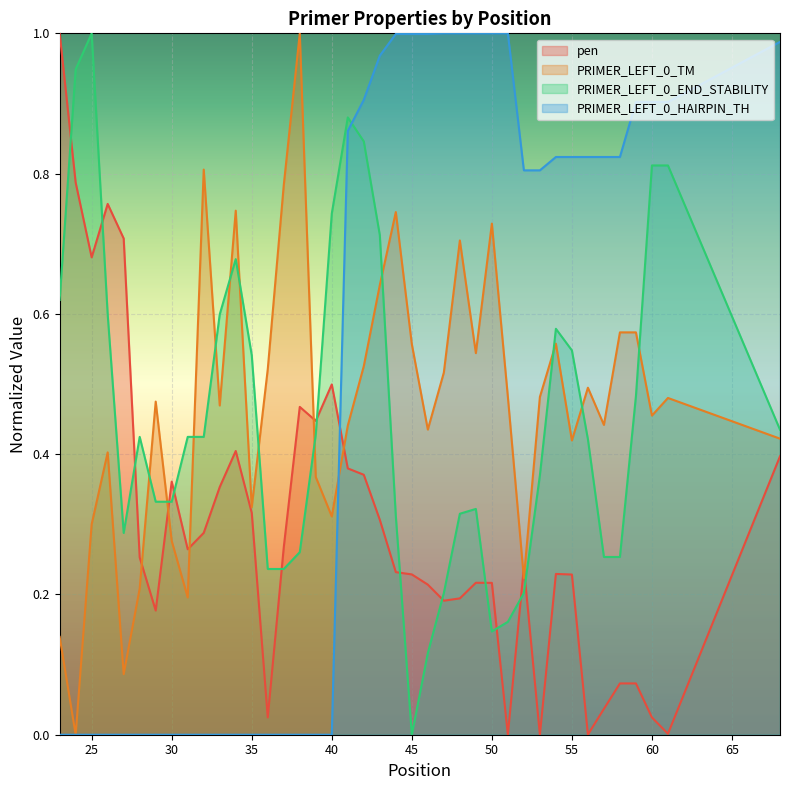

True or false: pen and PRIMER_LEFT_0_TM cross at least once.

True